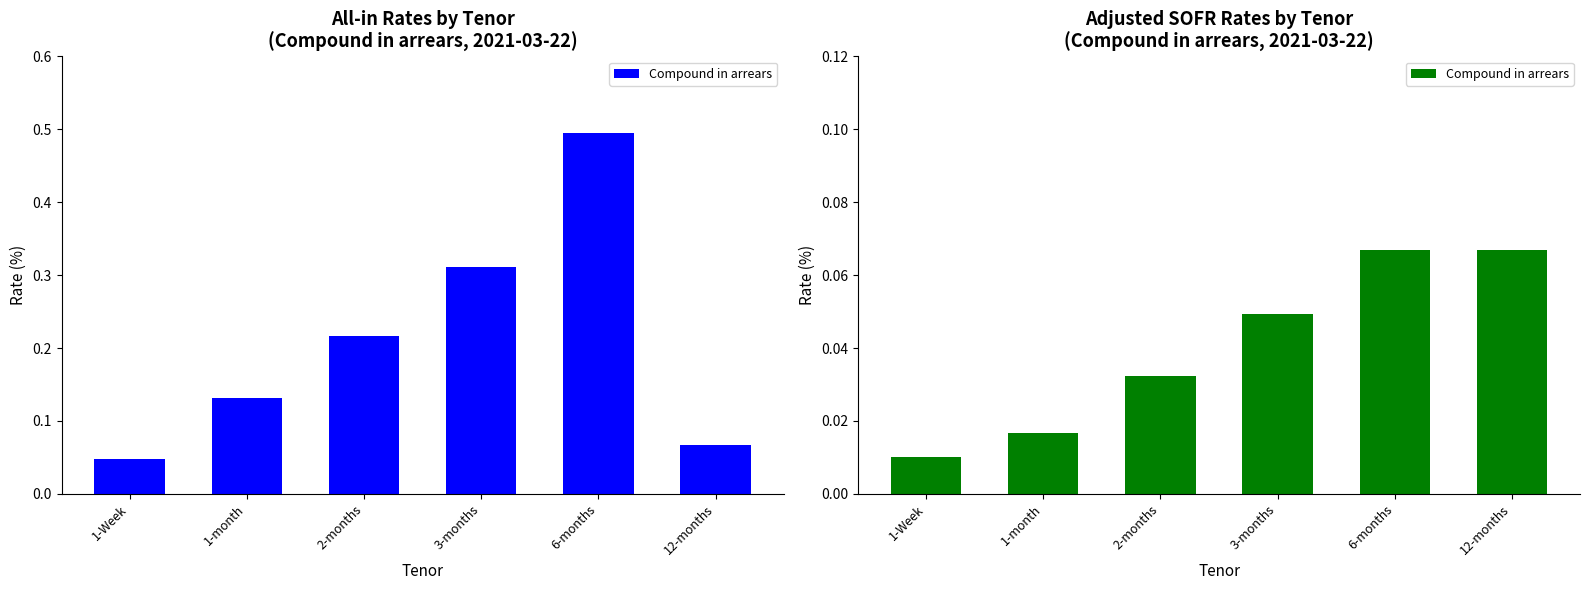

Is it true that the value at 1-month is 0.0?

True